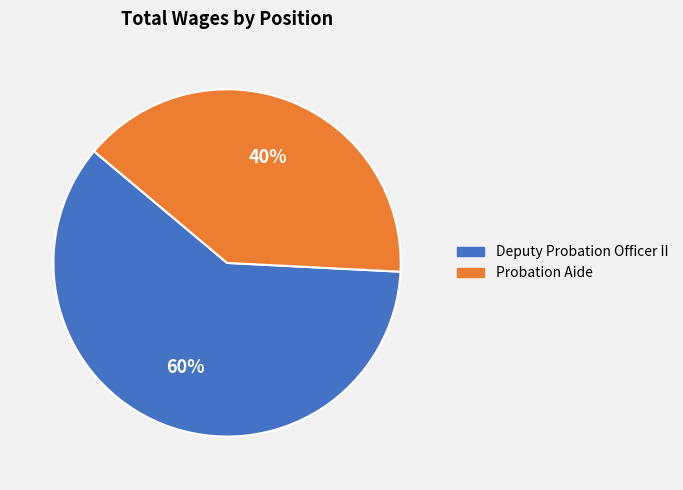

Is the sum of Probation Aide and Deputy Probation Officer II greater than half?

Yes